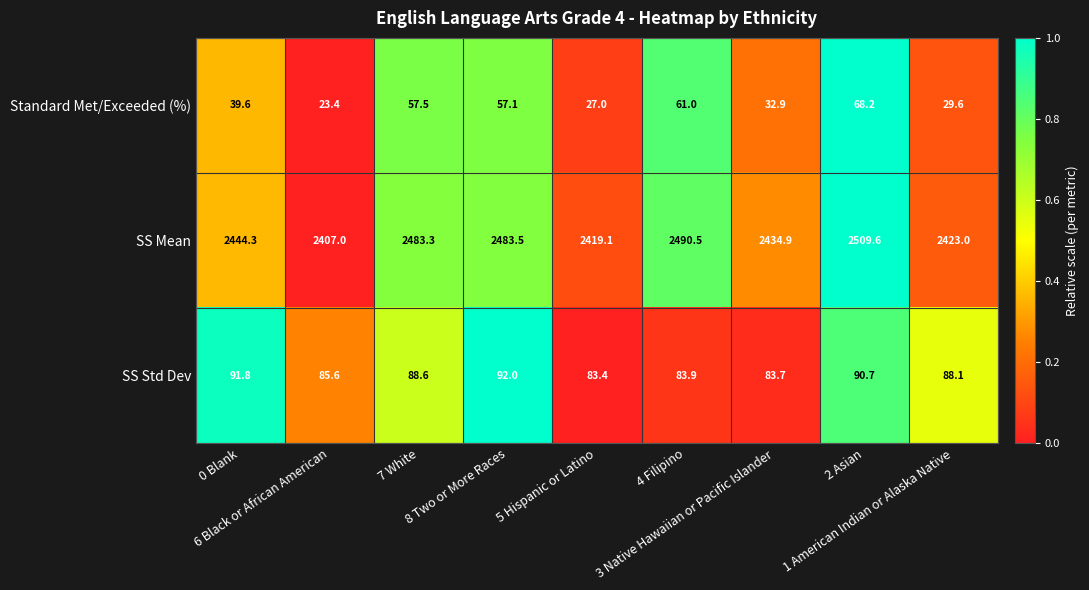

What is the total value across all series at 6 Black or African American?

2516.0